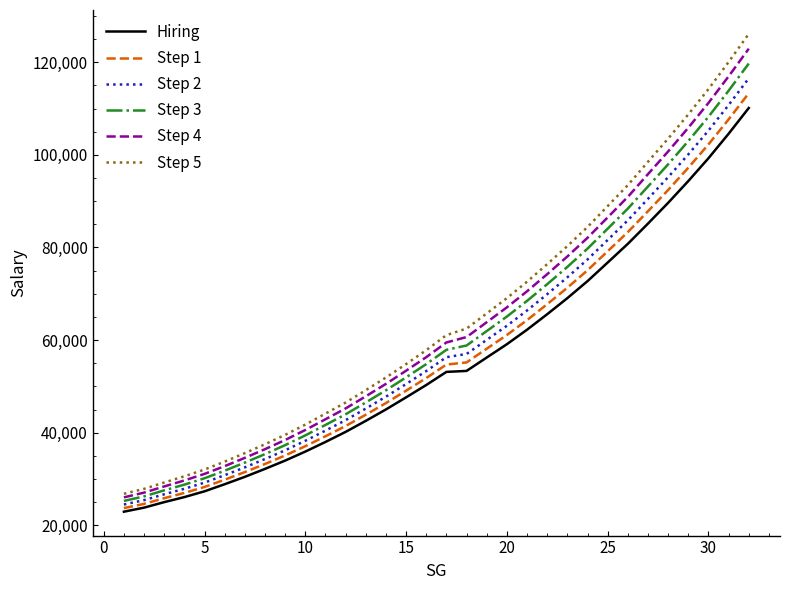

Which series has the widest spread of values?

Step 5